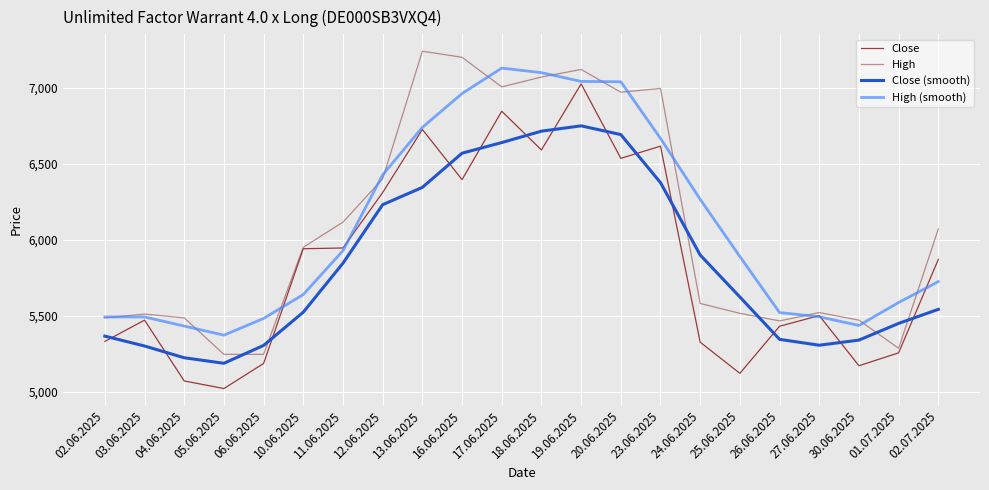

List the series in order of their peak value, lowest first.

Close (smooth), Close, High (smooth), High